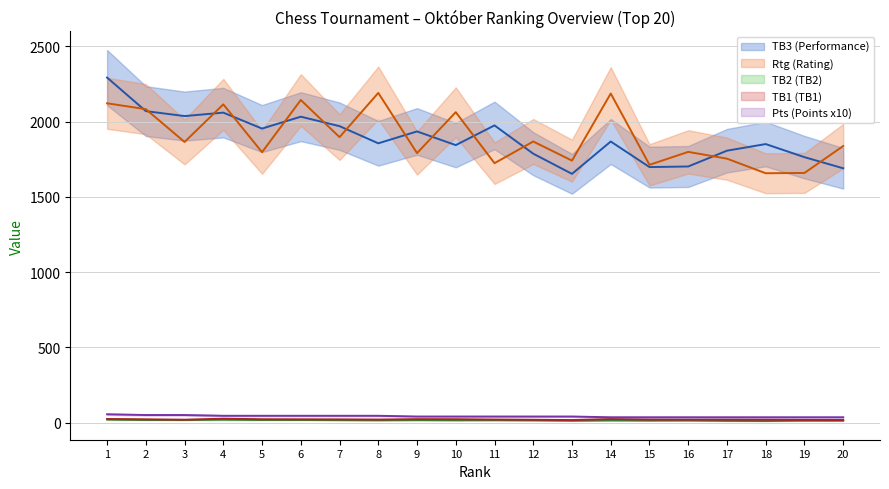

Reading left to right, list all the values displayed in this chart.

TB3 (Performance): 2293.0	2070.0	2037.0	2060.0	1954.0	2033.0	1970.0	1856.0	1935.0	1844.0	1975.0	1787.0	1653.0	1868.0	1698.0	1702.0	1807.0	1851.0	1764.0	1690.0
Rtg (Rating): 2122.0	2083.0	1865.0	2115.0	1797.0	2144.0	1897.0	2191.0	1791.0	2063.0	1724.0	1868.0	1741.0	2187.0	1713.0	1799.0	1754.0	1657.0	1659.0	1838.0
TB2 (TB2): 20.0	17.0	17.0	19.0	17.0	17.0	16.0	15.0	16.0	15.0	15.5	14.5	12.0	14.0	13.0	13.5	11.0	10.0	12.5	12.0
TB1 (TB1): 23.5	21.5	19.0	25.5	22.0	21.5	21.0	20.0	22.5	22.0	20.0	18.5	16.5	23.0	19.5	19.0	19.0	18.5	17.5	17.0
Pts (Points x10): 55.0	50.0	50.0	45.0	45.0	45.0	45.0	45.0	40.0	40.0	40.0	40.0	40.0	35.0	35.0	35.0	35.0	35.0	35.0	35.0